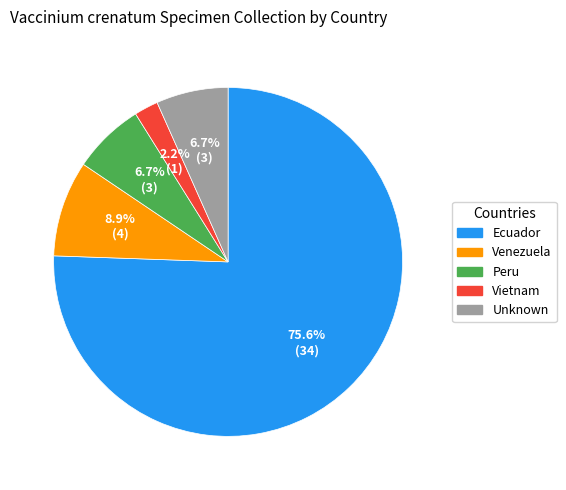

To the nearest percent, what is the difference between the Ecuador and Unknown slice percentages?

69%